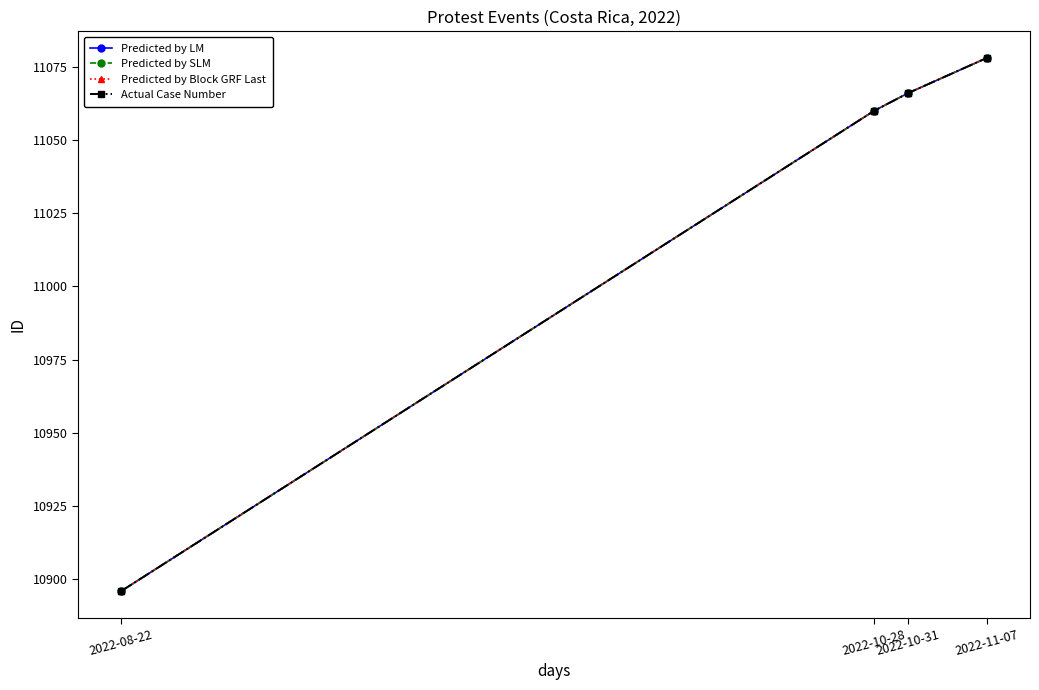

What is the total value across all series at 2022-10-28?

44240